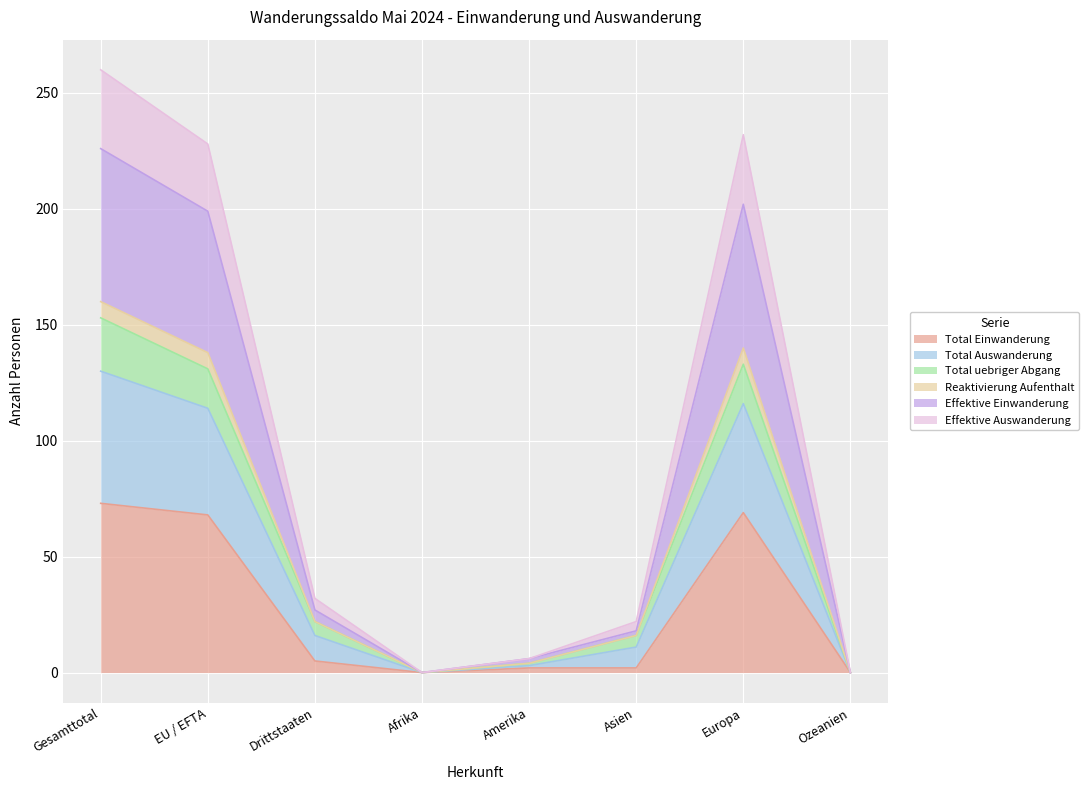

What is the highest value of the Total Einwanderung series?

73